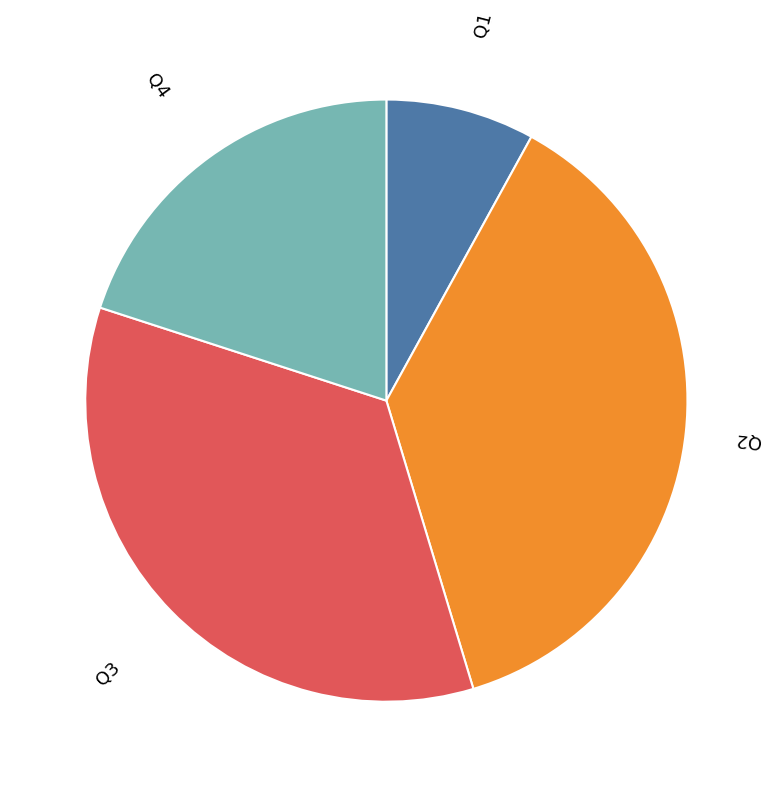

Which category has the biggest portion of the pie?

Q2